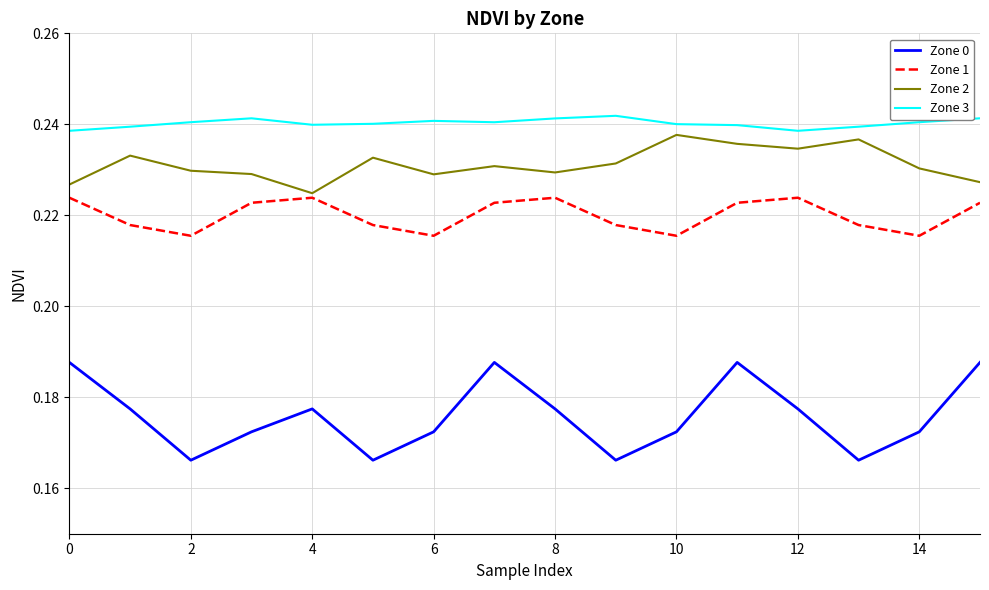

Which series has the largest range (max minus min)?

Zone 0